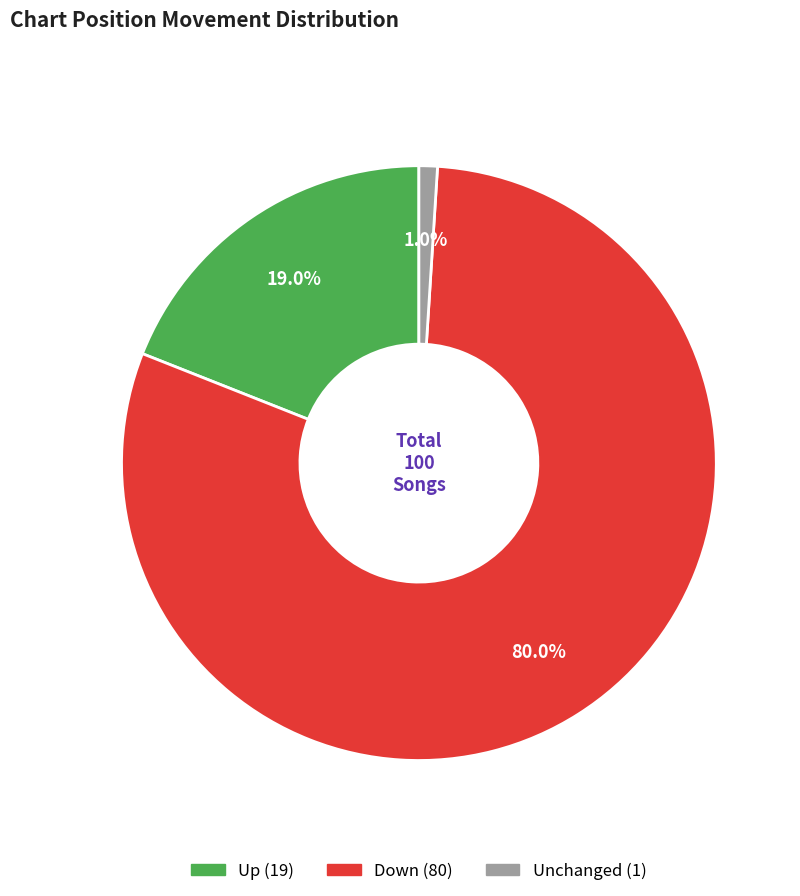

Does any single category account for the majority?

Yes